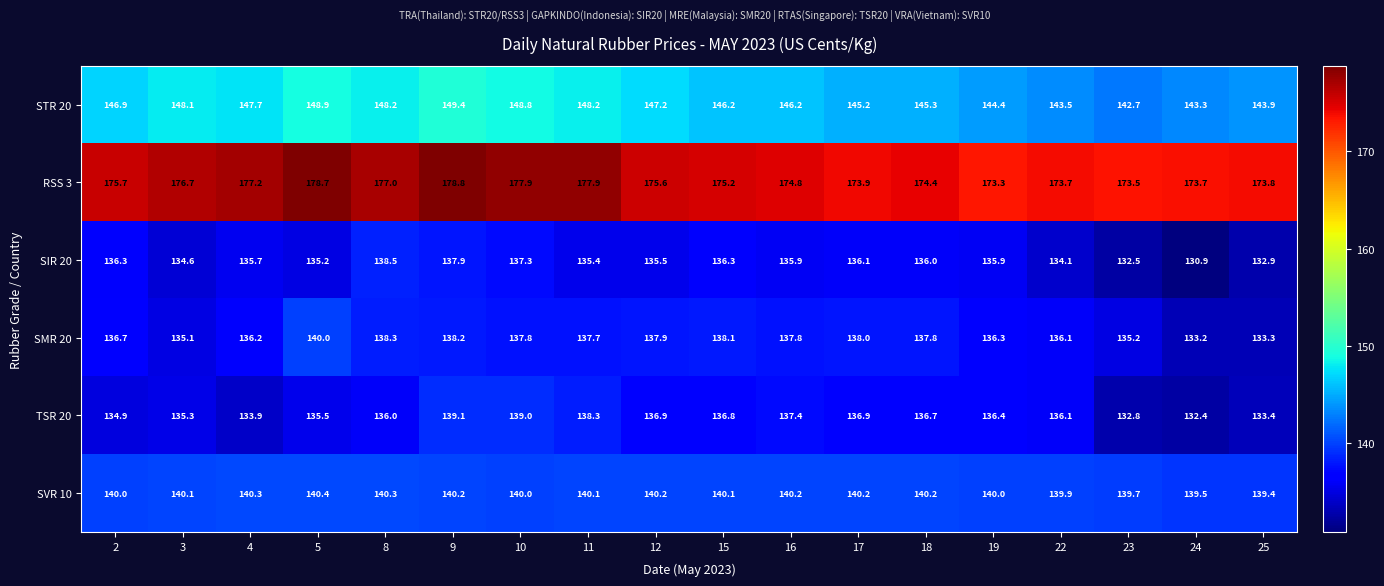

The value of SVR 10 at 8 is 140.3. True or false?

True